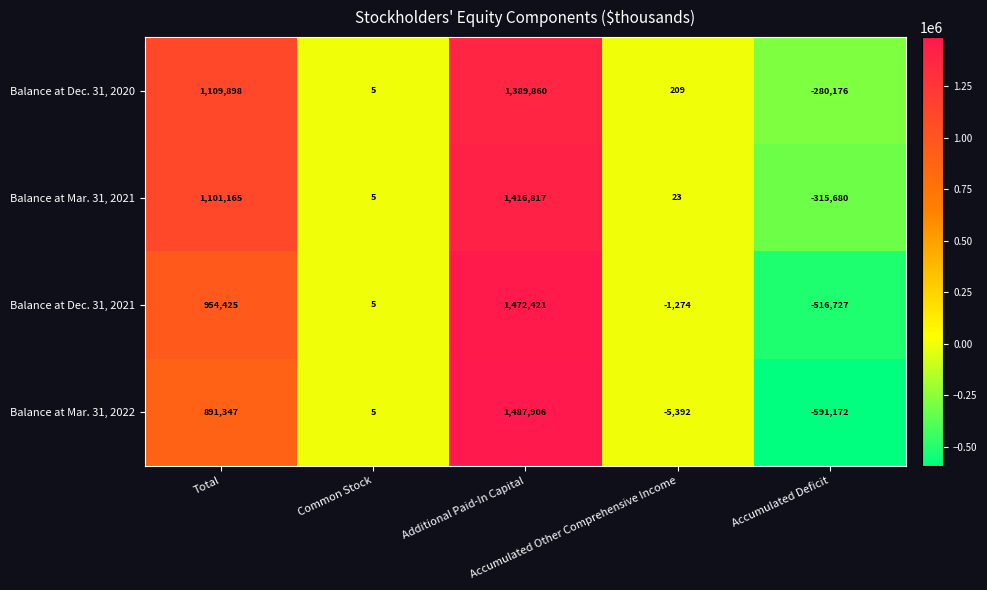

What is the average value of the Balance at Mar. 31, 2022 series?

356539